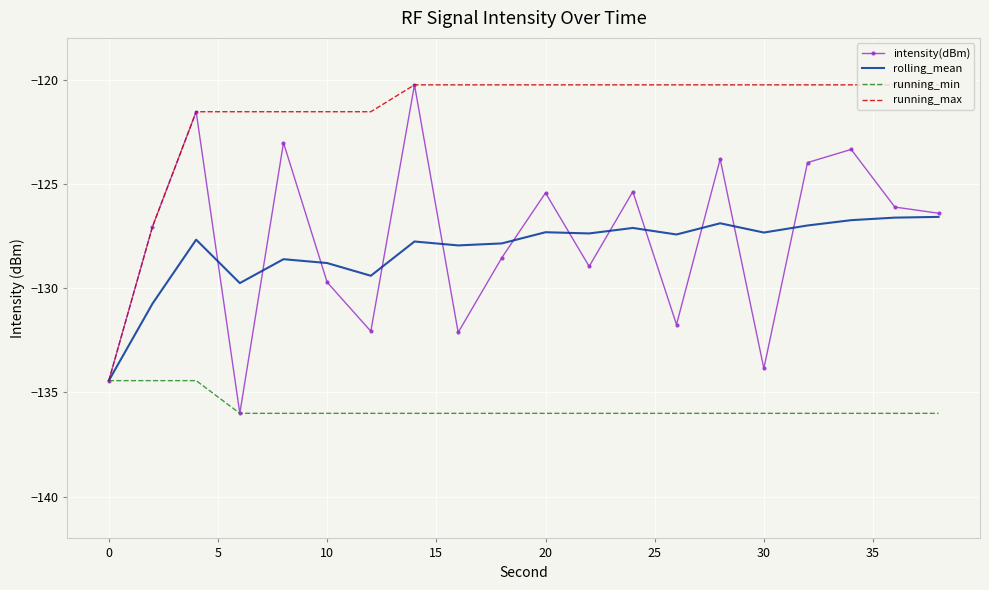

What is the minimum value shown in the chart?

-136.0